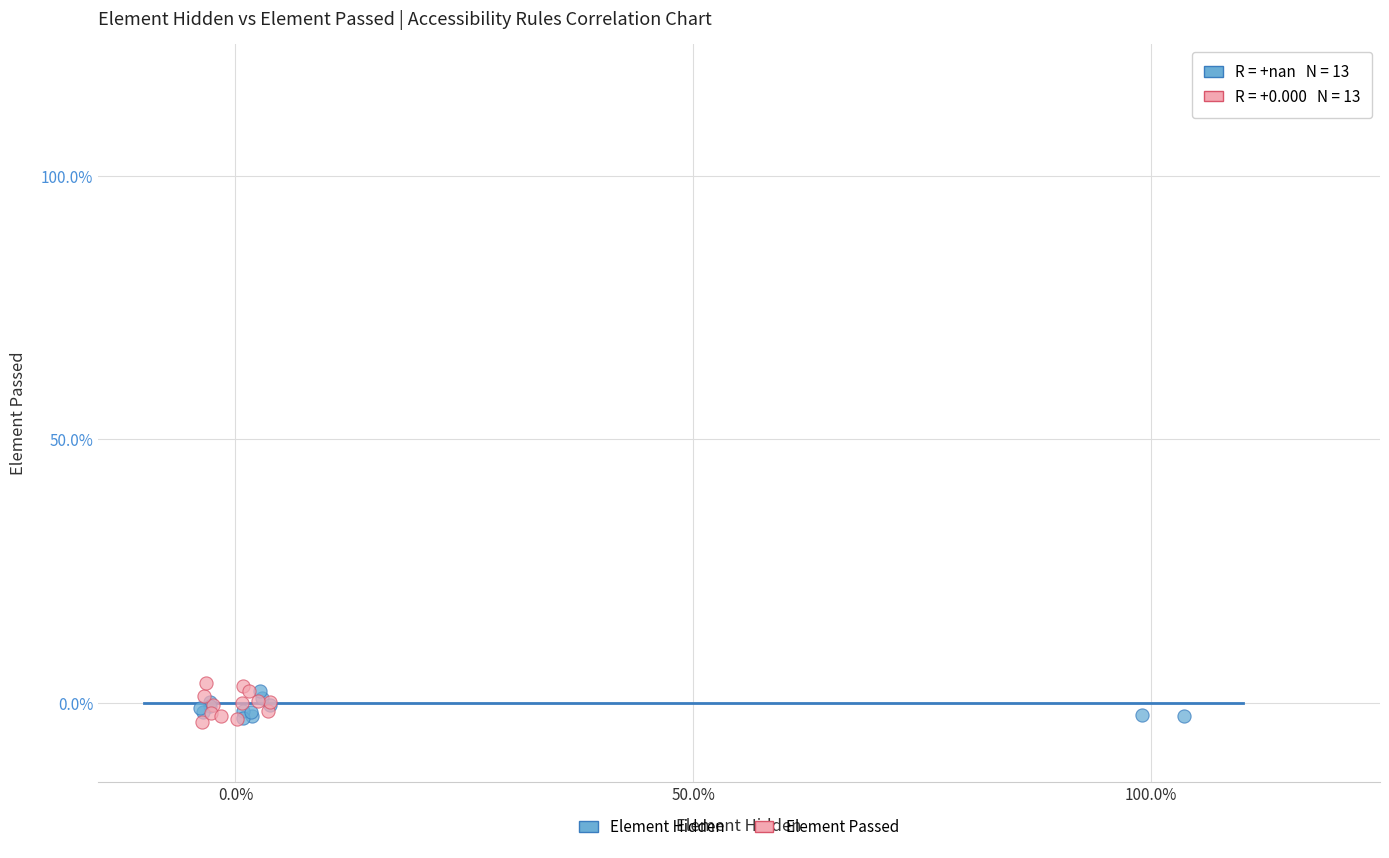

What are all the series names shown in the legend?

Element Hidden, Element Passed